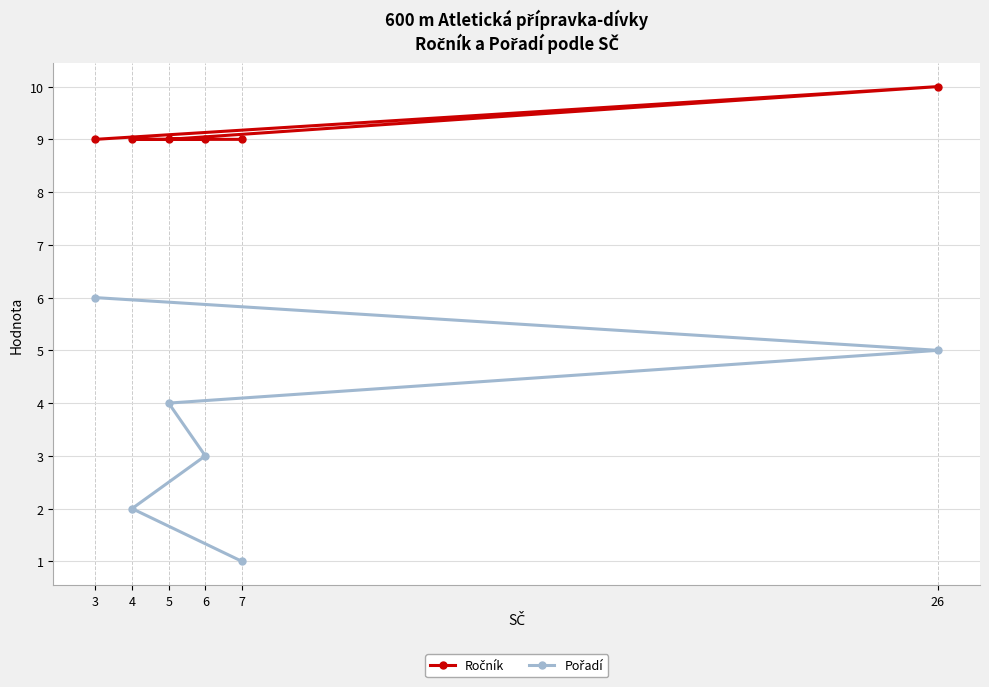

What is the difference between the highest and lowest values at 4?

7